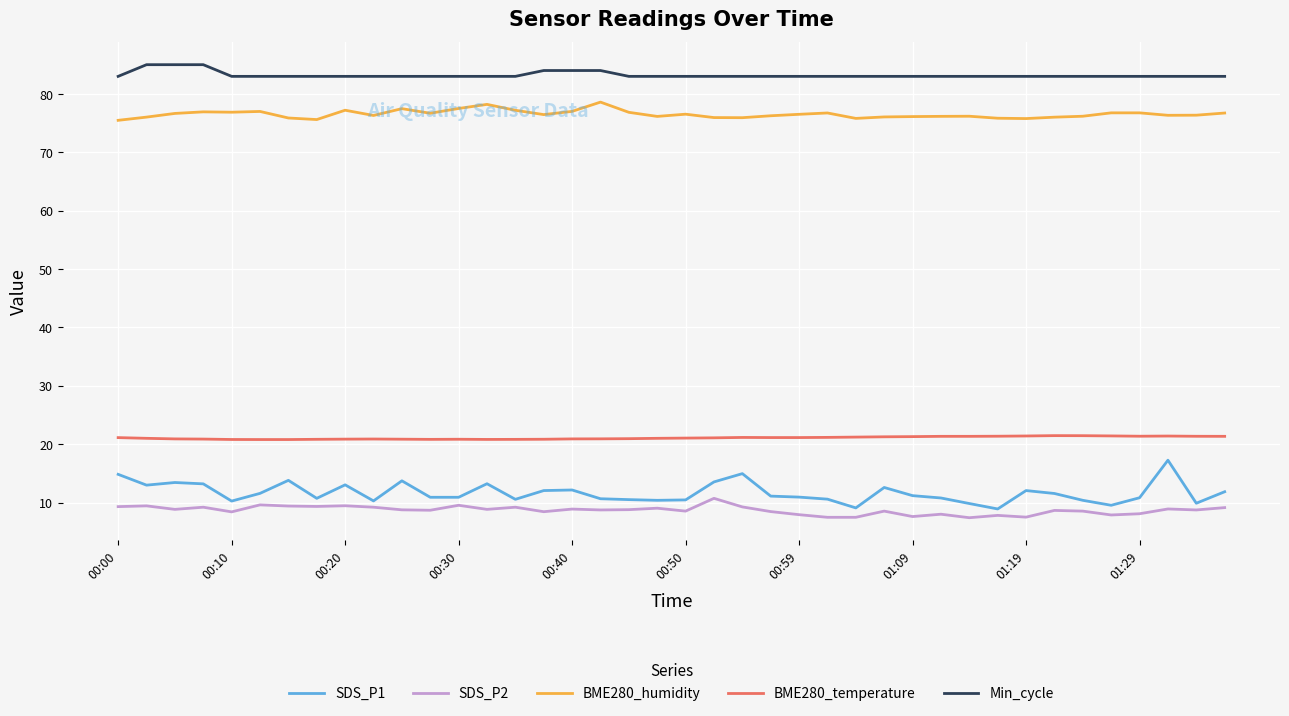

Which series has the largest range (max minus min)?

SDS_P1